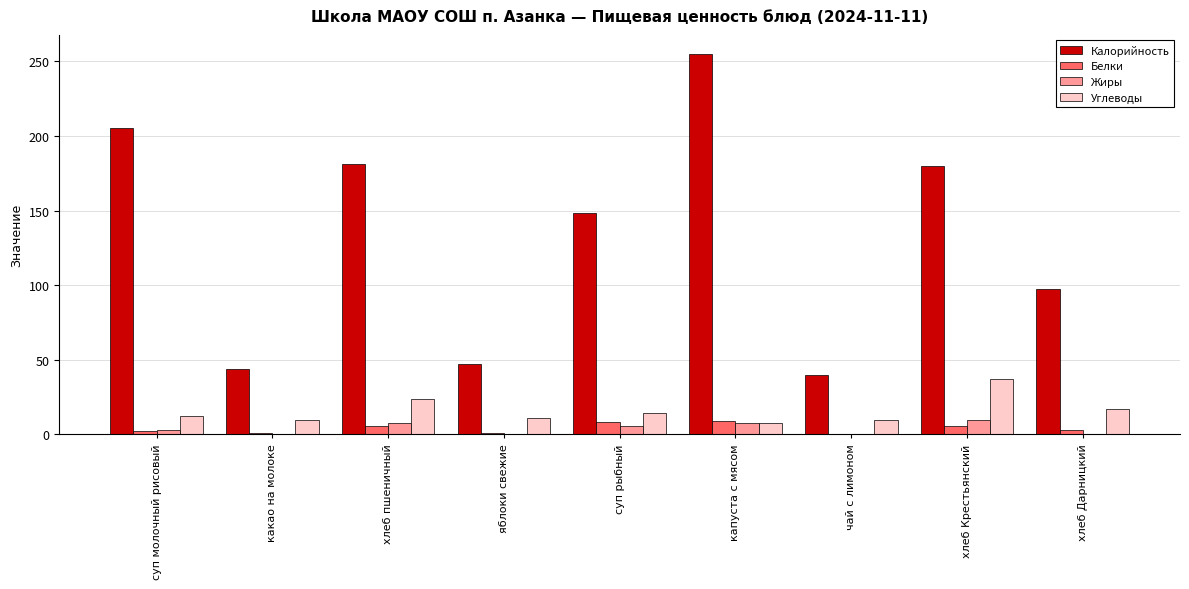

Is it true that Калорийность equals 70.3 at суп молочный рисовый?

False